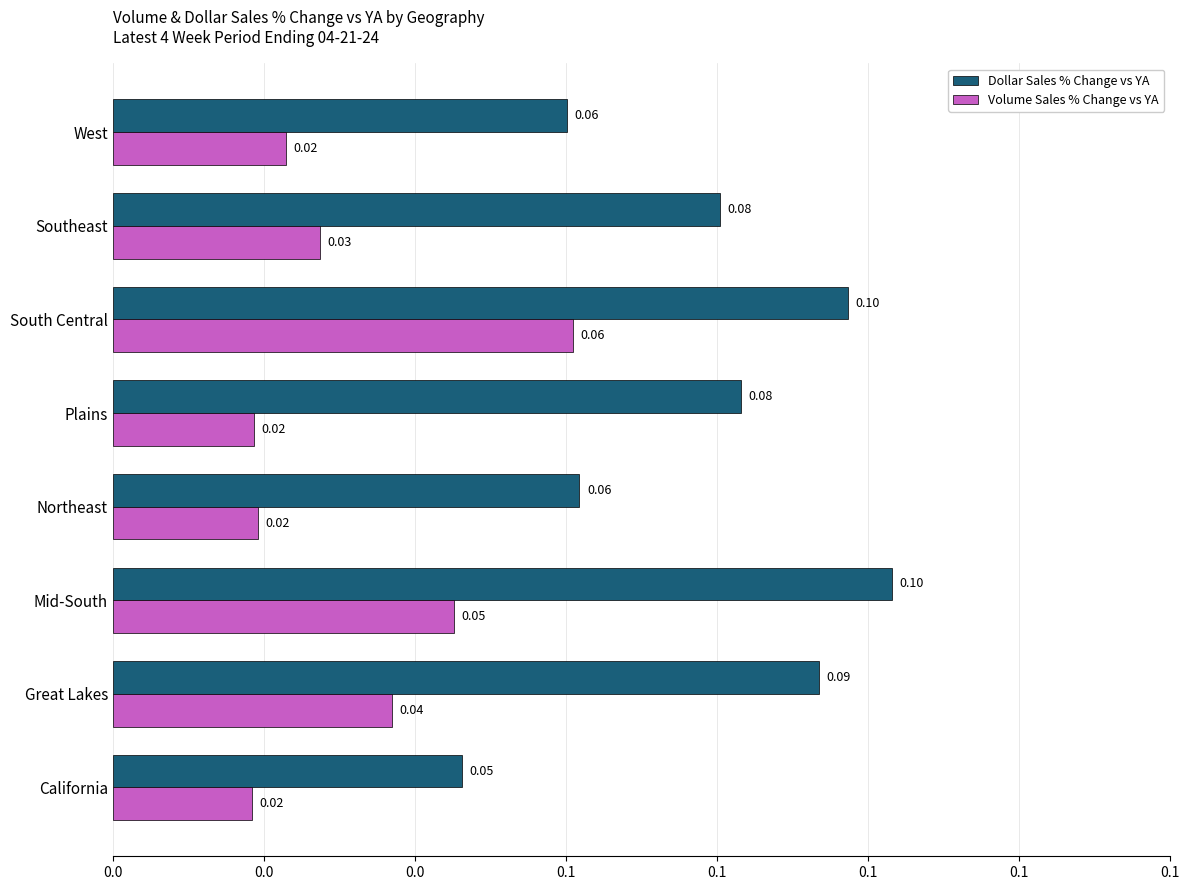

What are all the series names shown in the legend?

Dollar Sales % Change vs YA, Volume Sales % Change vs YA